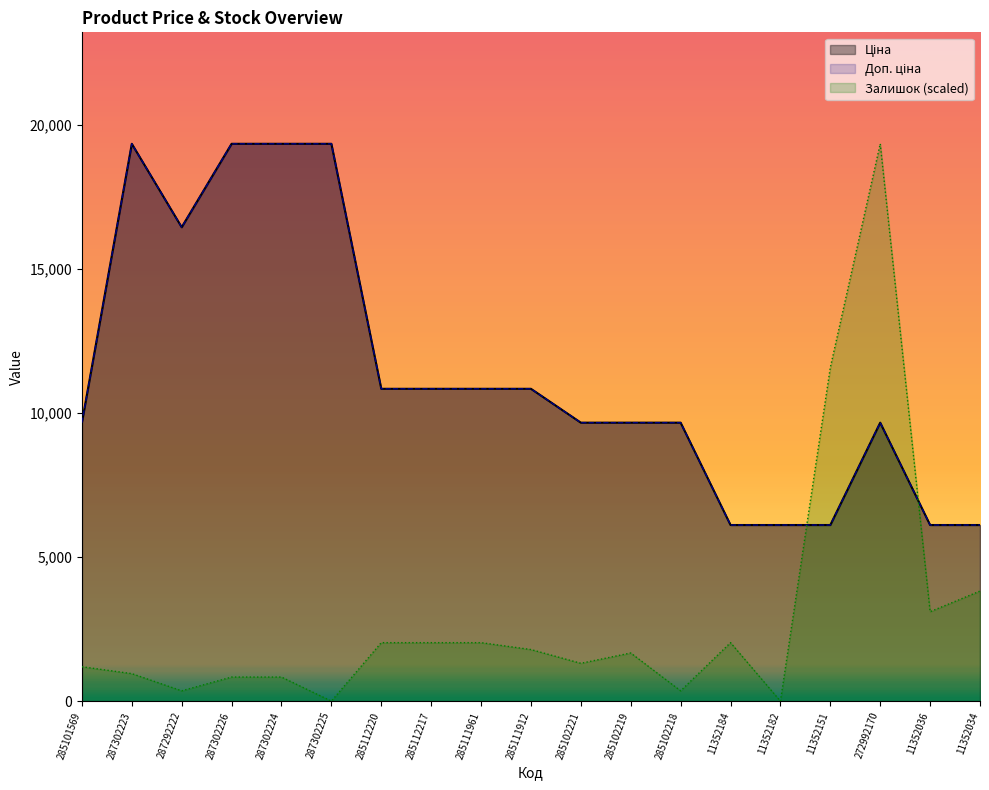

What is the label of the 5th point from the left?

287302224